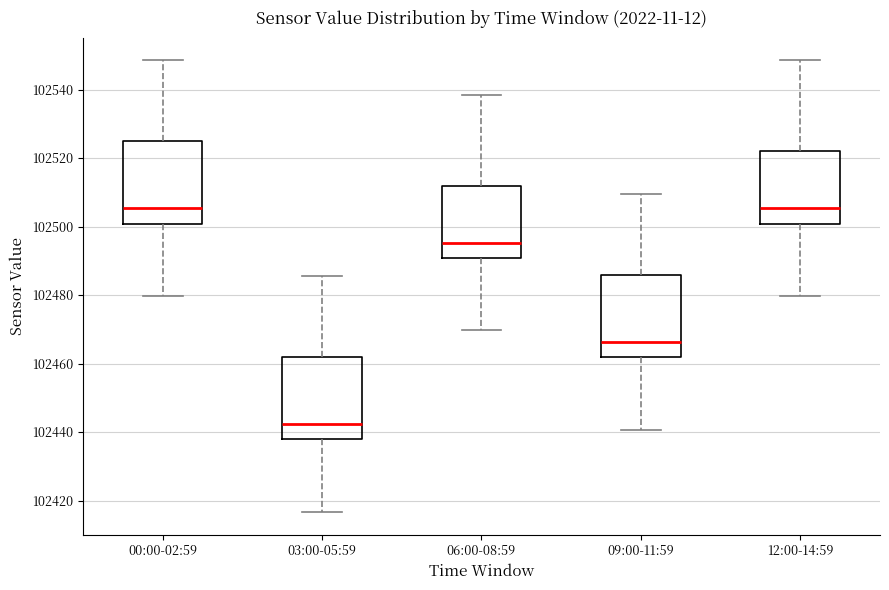

Which box's median line is the lowest?

03:00-05:59